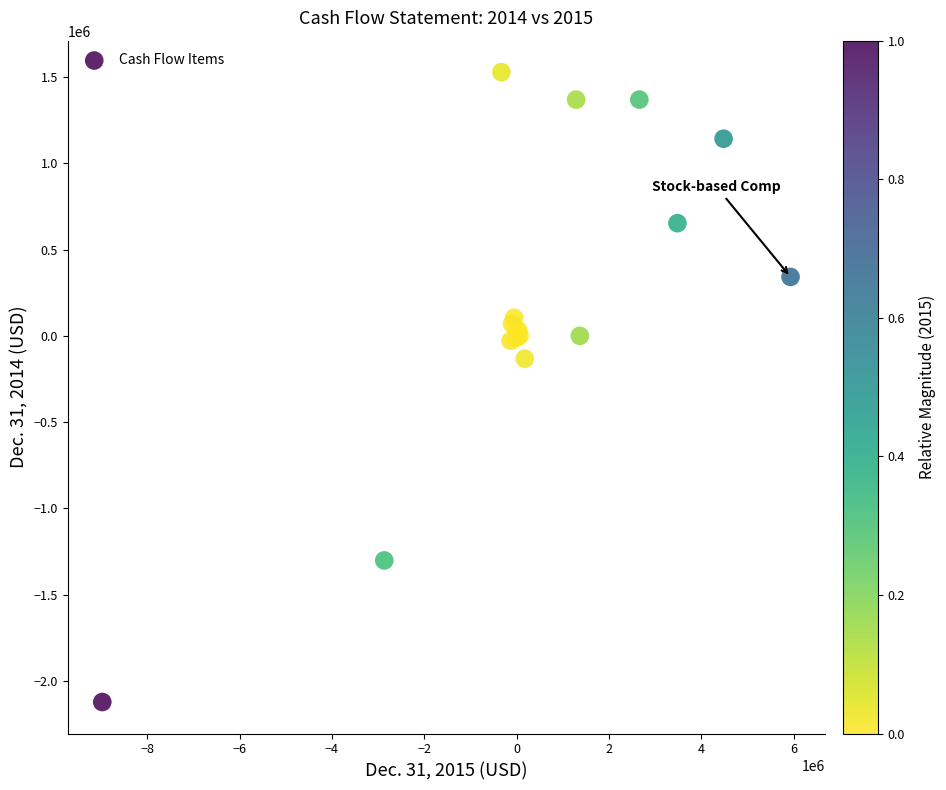

What Y value in the scatter plot is closest to -297196?

-132363